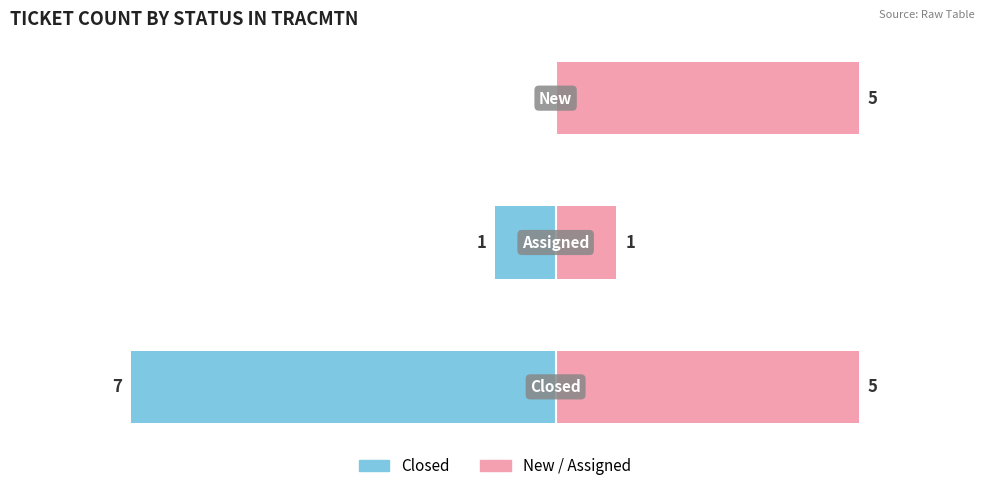

Reading left to right, transcribe all the data shown in this chart.

Closed / Left: −10=-7	−8=-1	−6=0
Open / Right: −10=5	−8=1	−6=5